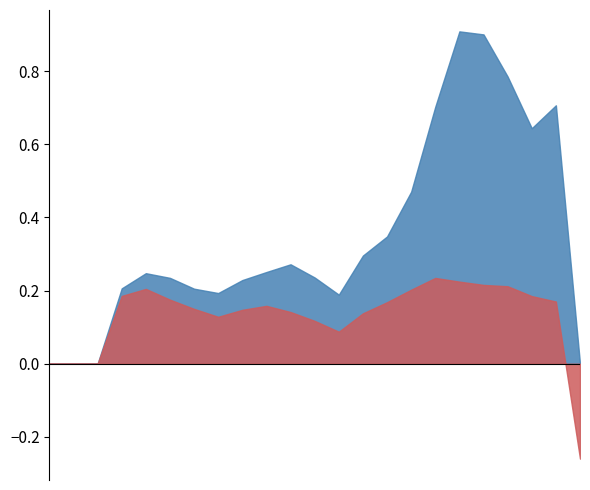

At which label is Net Profit Margin closest to 0?

2017-03-31